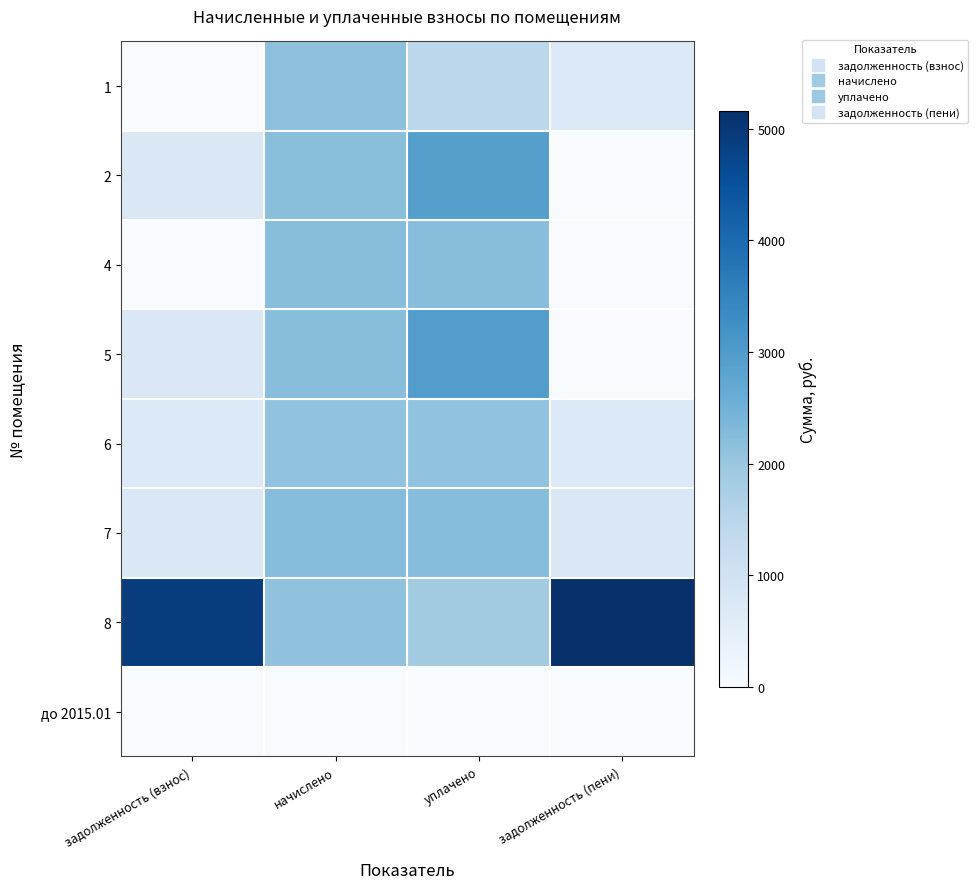

Rank the series at задолженность (пени) from highest to lowest value.

8, 7, 1, 6, 2, 4, 5, до 2015.01